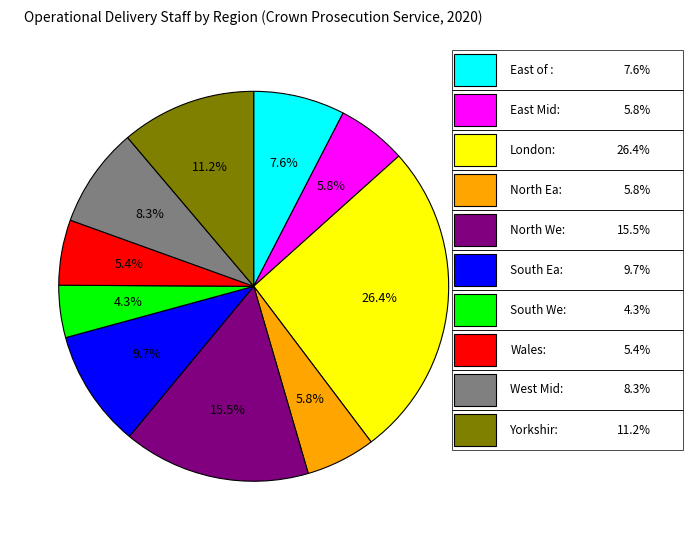

Is there any slice that represents more than half of the pie?

No